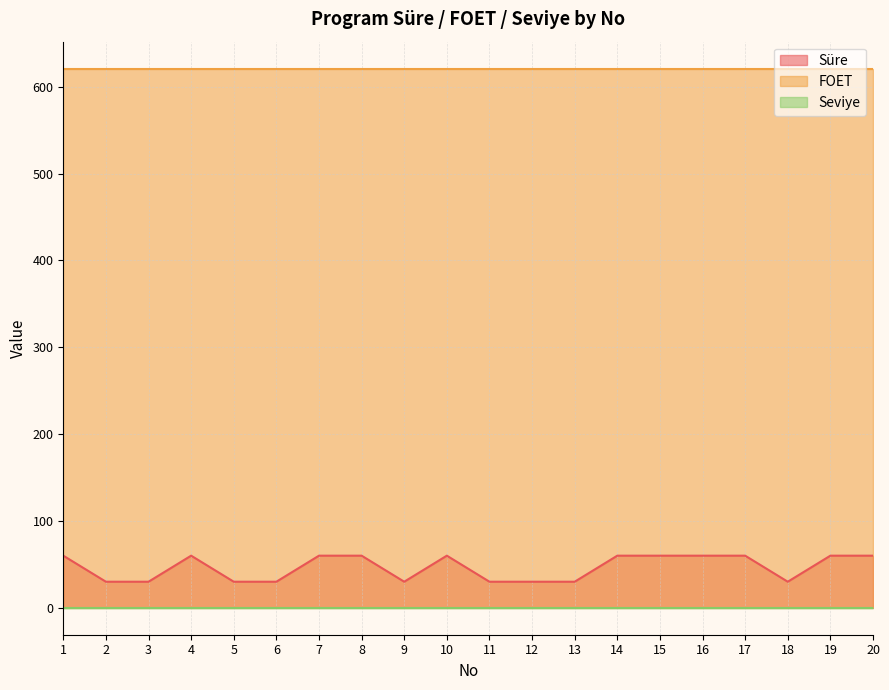

Reading left to right, extract all data points from this chart.

Süre: 1=60	2=30	3=30	4=60	5=30	6=30	7=60	8=60	9=30	10=60	11=30	12=30	13=30	14=60	15=60	16=60	17=60	18=30	19=60	20=60
FOET: 1=621	2=621	3=621	4=621	5=621	6=621	7=621	8=621	9=621	10=621	11=621	12=621	13=621	14=621	15=621	16=621	17=621	18=621	19=621	20=621
Seviye: 1=0	2=0	3=0	4=0	5=0	6=0	7=0	8=0	9=0	10=0	11=0	12=0	13=0	14=0	15=0	16=0	17=0	18=0	19=0	20=0